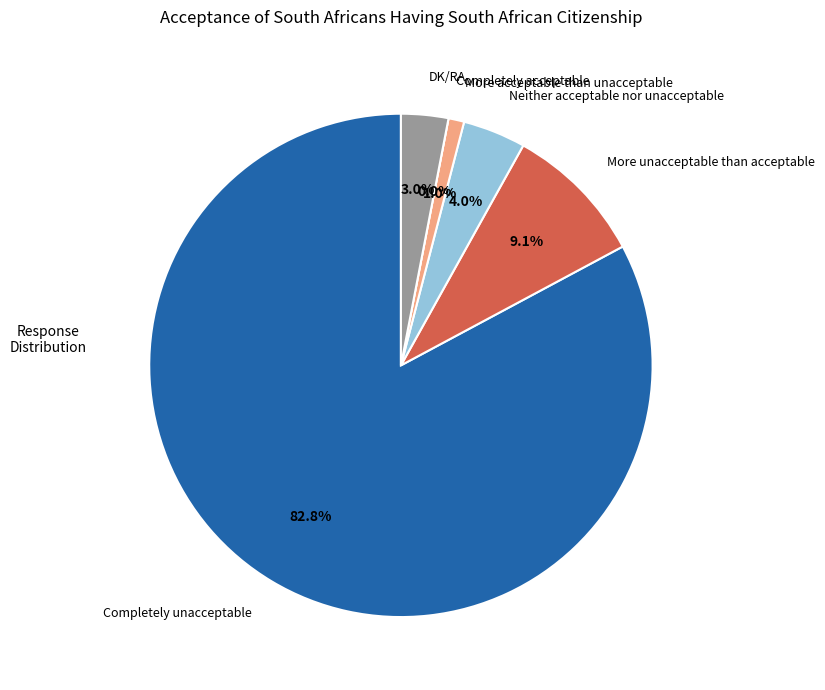

How many slices are in this pie chart?

6